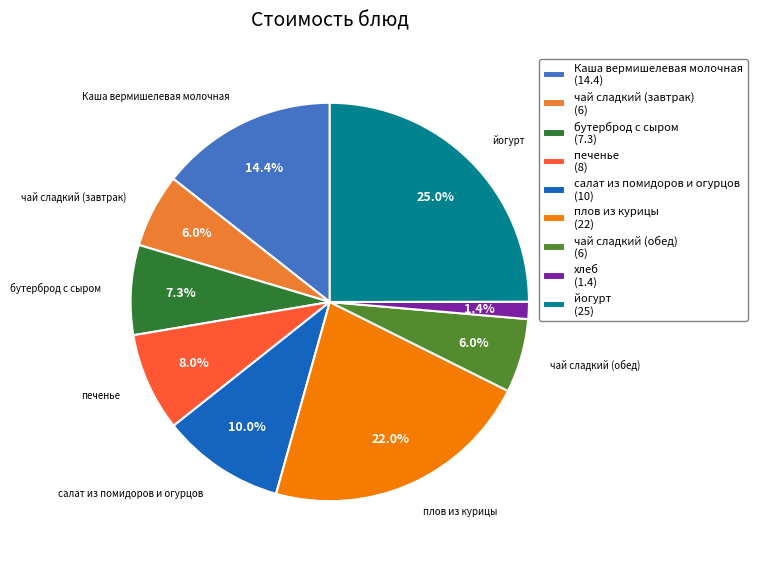

What percentage is NOT represented by хлеб?

98.6%